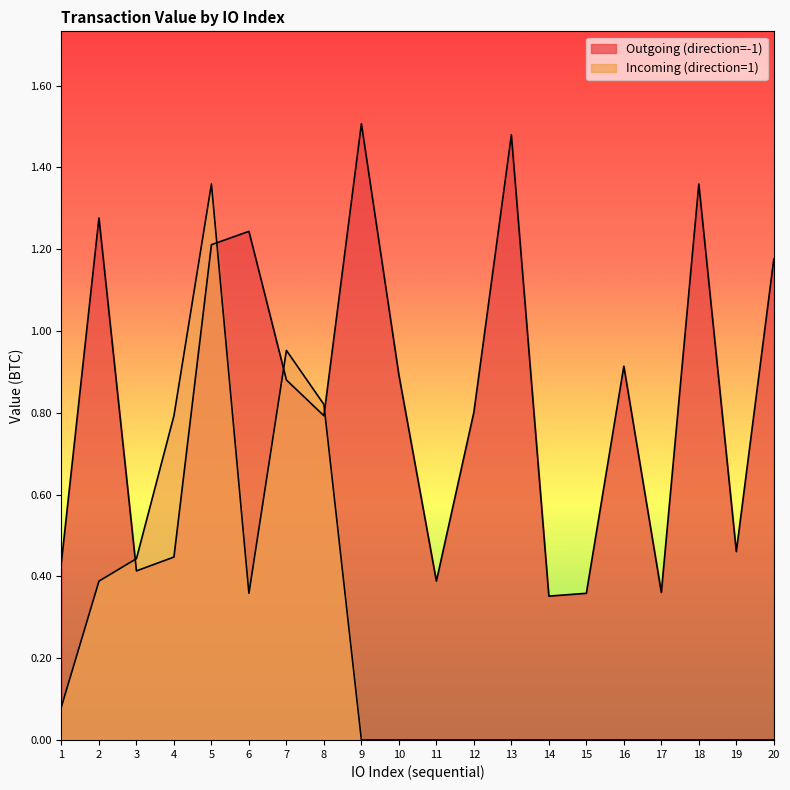

What is the minimum value for Outgoing (direction=-1)?

0.4